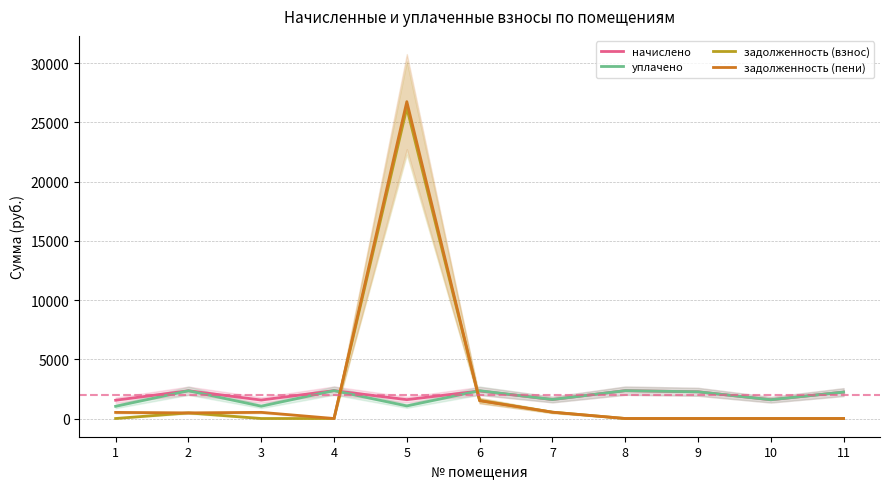

Where does the начислено series first go above 2228?

2